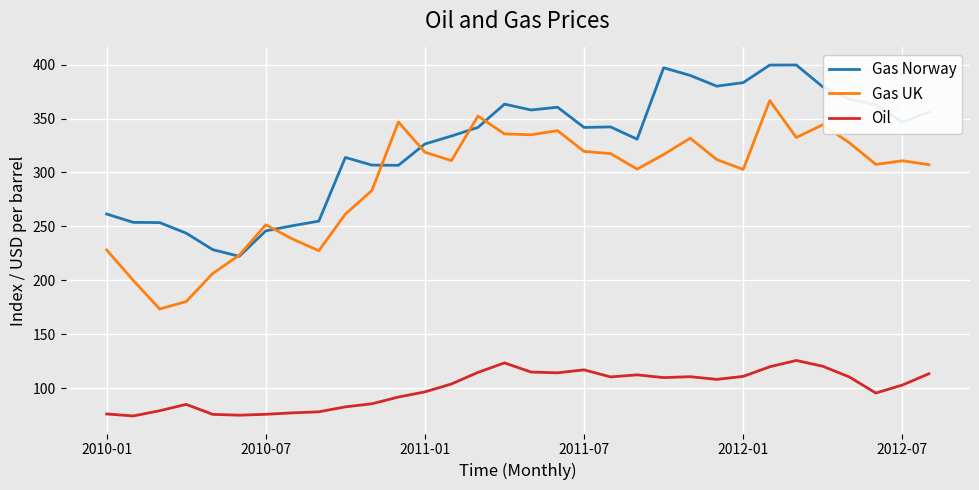

True or false: Gas Norway has more than 0 interior local peaks.

True